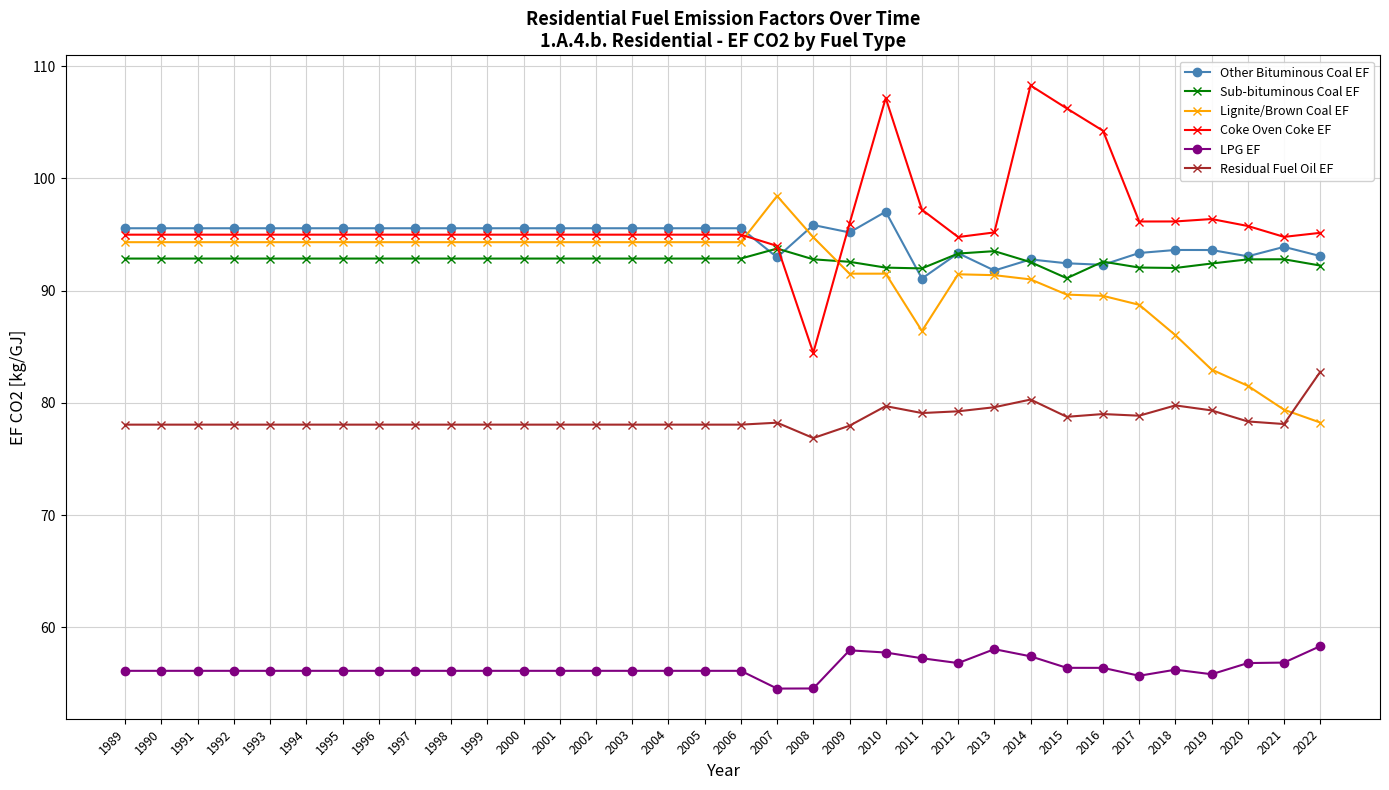

True or false: Sub-bituminous Coal EF has more than 1 interior local peaks.

True